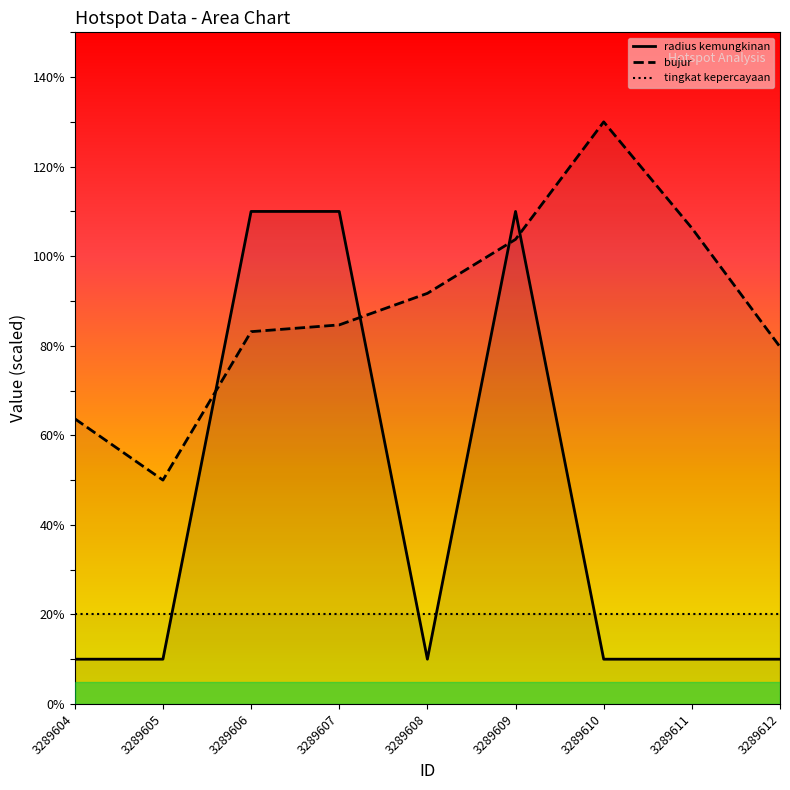

Which series changed the most between 3289605 and 3289609?

radius kemungkinan